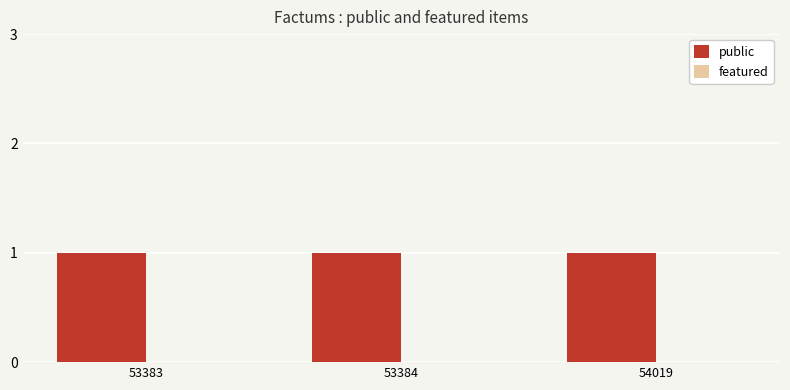

Which series has the largest total across all categories?

public